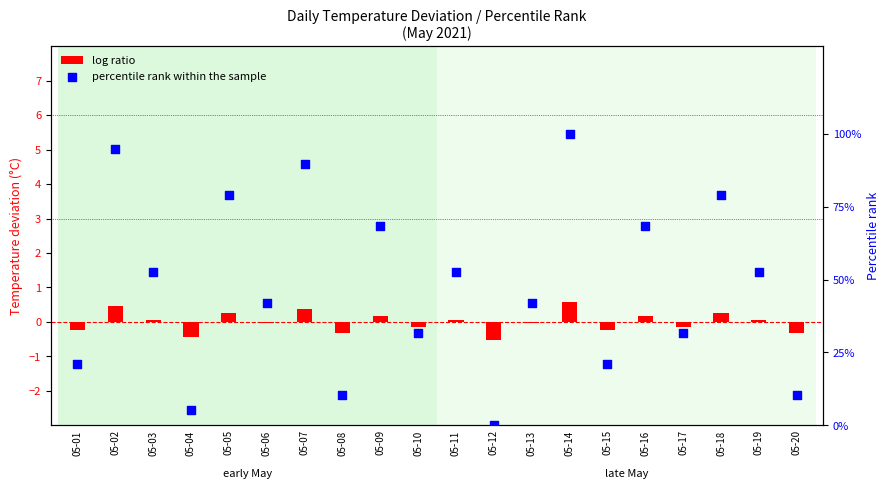

What are all the series names shown in the legend?

log ratio, percentile rank within the sample